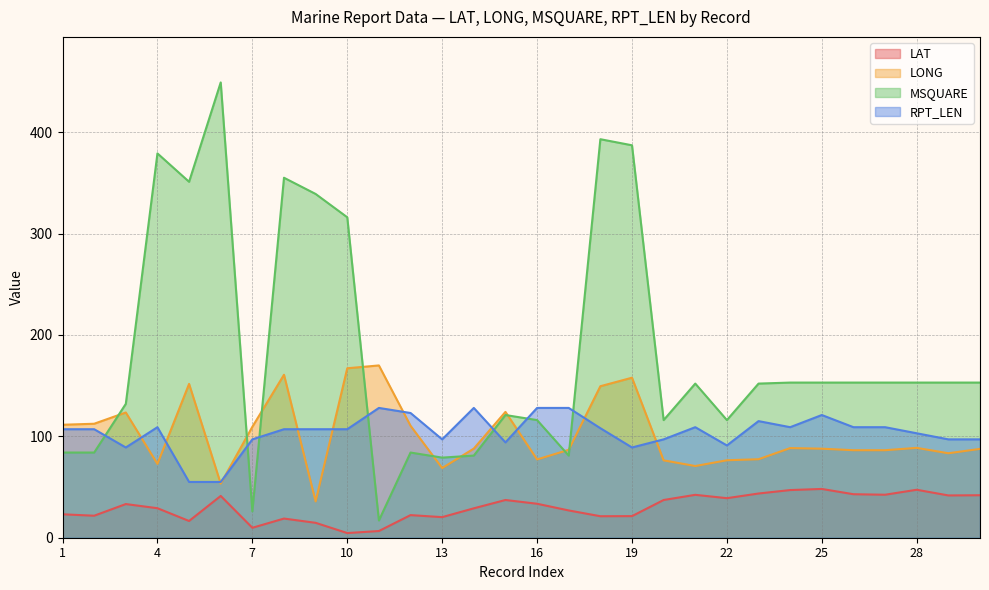

Reading left to right, extract all data points from this chart.

LAT: 1=23.1	2=21.7	3=33.2	4=29.1	5=16.5	6=41.2	7=9.8	8=18.9	9=14.7	10=4.6	11=6.6	12=22.3	13=20.3	14=29.0	15=37.2	16=33.5	17=26.9	18=21.2	19=21.3	20=37.2	21=42.3	22=39.0	23=43.6	24=47.0	25=48.1	26=42.9	27=42.4	28=47.3	29=41.7	30=41.9
LONG: 1=111.4	2=112.4	3=123.5	4=72.8	5=151.7	6=53.3	7=109.4	8=160.7	9=35.8	10=167.1	11=169.9	12=110.4	13=68.7	14=87.9	15=124.1	16=77.2	17=86.7	18=149.4	19=157.8	20=76.3	21=70.7	22=76.4	23=77.4	24=88.4	25=87.8	26=86.3	27=86.3	28=88.6	29=83.3	30=87.6
MSQUARE: 1=84.0	2=84.0	3=132.0	4=379.0	5=351.0	6=449.0	7=26.0	8=355.0	9=339.0	10=316.0	11=17.0	12=84.0	13=79.0	14=81.0	15=121.0	16=116.0	17=81.0	18=393.0	19=387.0	20=116.0	21=152.0	22=116.0	23=152.0	24=153.0	25=153.0	26=153.0	27=153.0	28=153.0	29=153.0	30=153.0
RPT_LEN: 1=107.0	2=107.0	3=89.0	4=109.0	5=55.0	6=55.0	7=97.0	8=107.0	9=107.0	10=107.0	11=128.0	12=123.0	13=97.0	14=128.0	15=94.0	16=128.0	17=128.0	18=108.0	19=89.0	20=97.0	21=109.0	22=91.0	23=115.0	24=109.0	25=121.0	26=109.0	27=109.0	28=103.0	29=97.0	30=97.0